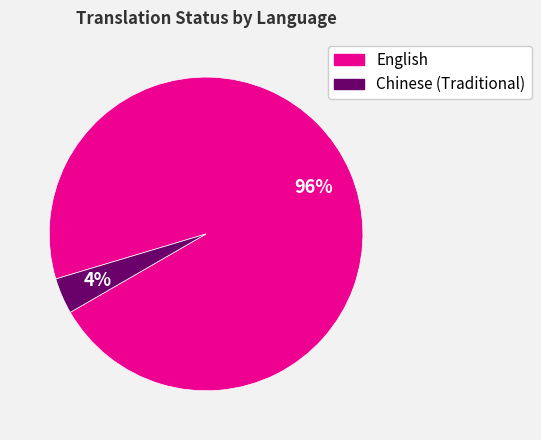

Combined, do English and Chinese (Traditional) account for over 50%?

Yes